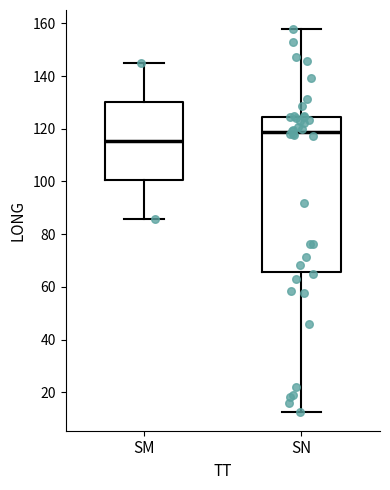

Where does the lower whisker of the box for SN end on the y-axis? The values are not printed on the chart, so give them approximately, as read against the axis.

12